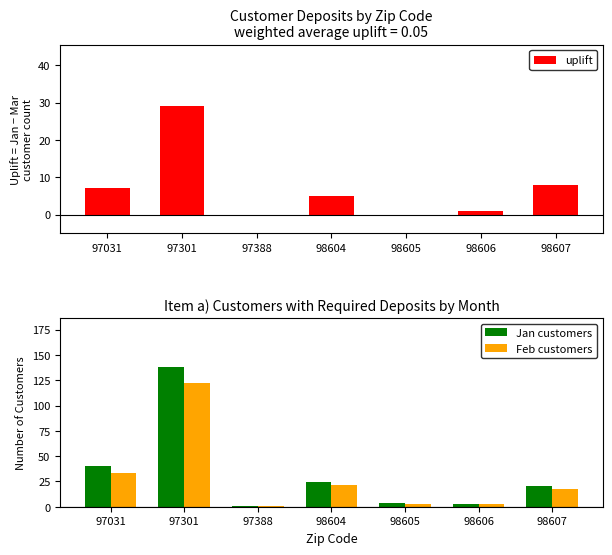

Which label corresponds to the smallest value in the chart?

97388